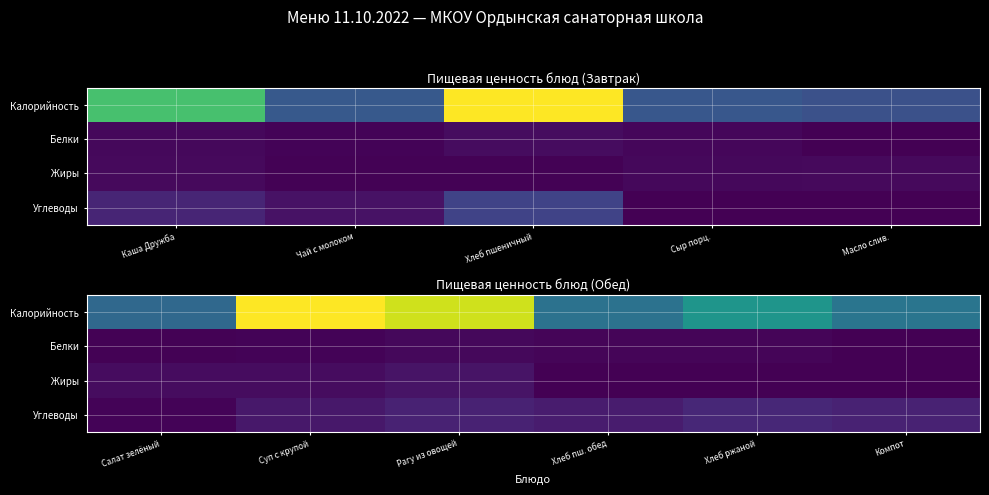

Rank the series by their maximum value, from highest to lowest.

Калорийность, Углеводы, Жиры, Белки